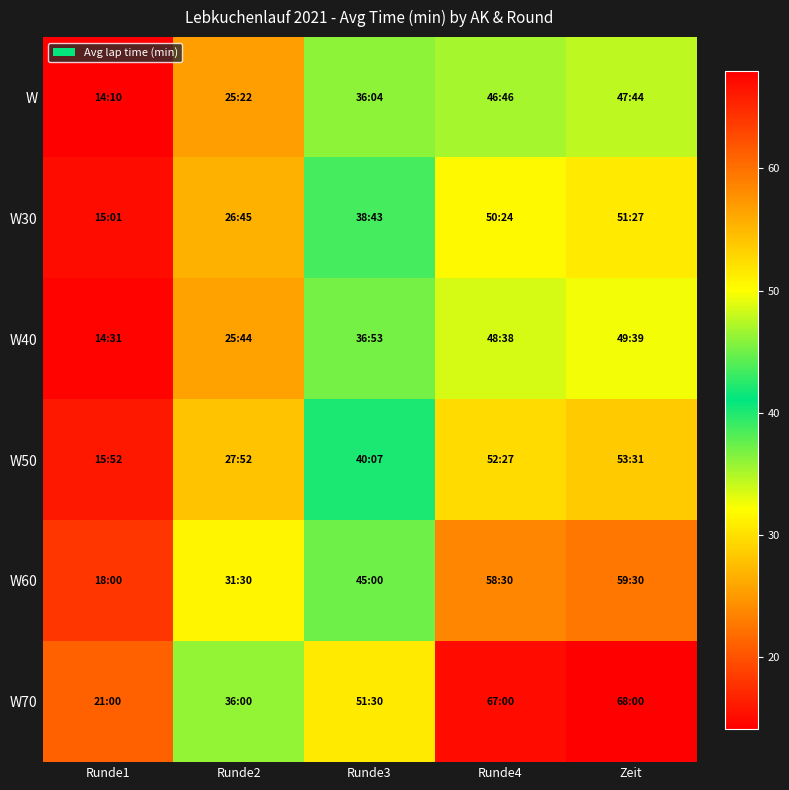

At which category is the sum across all series the highest?

Zeit